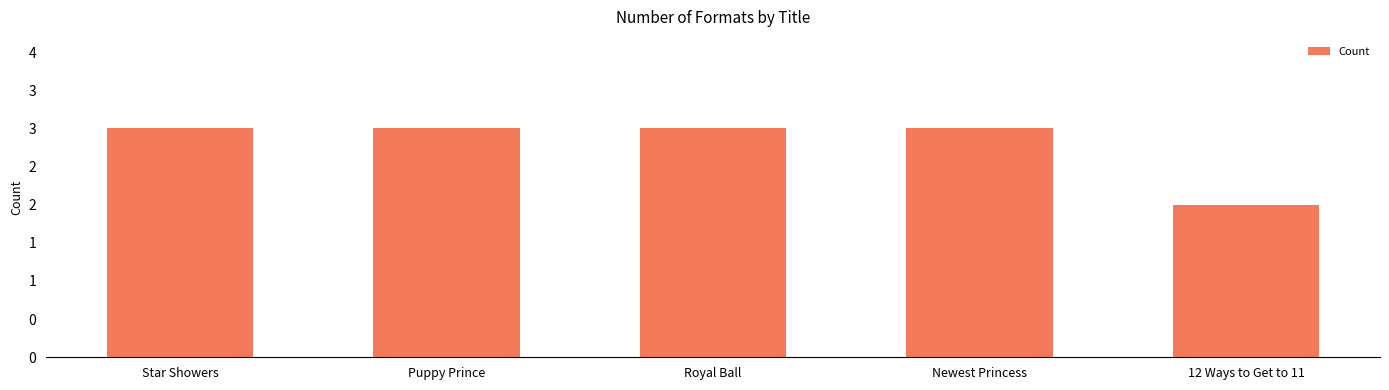

True or false: the data shows 5 at Puppy Prince.

False